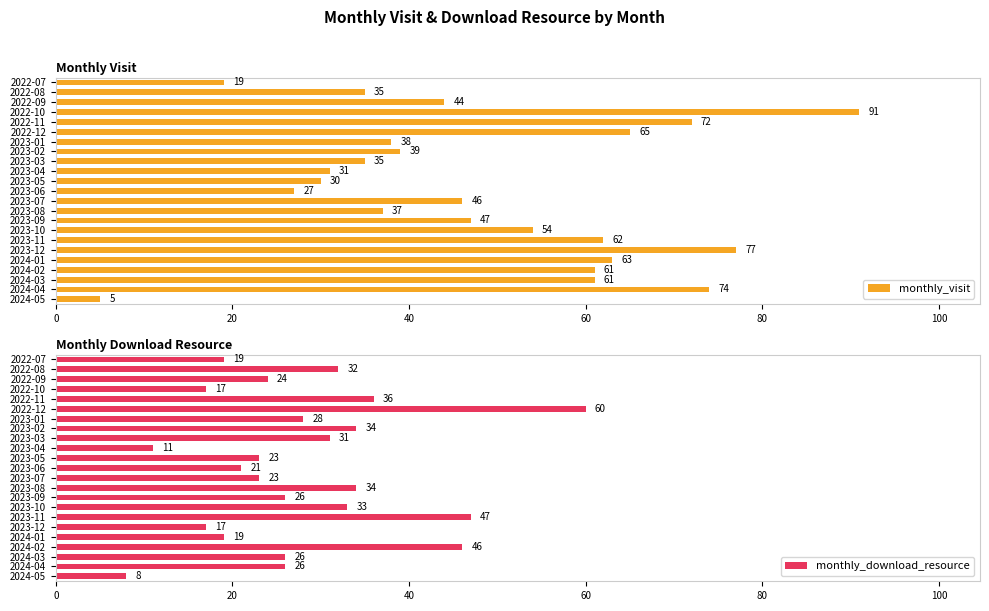

What is the value of the monthly_visit bar at the 13th from the left?

46